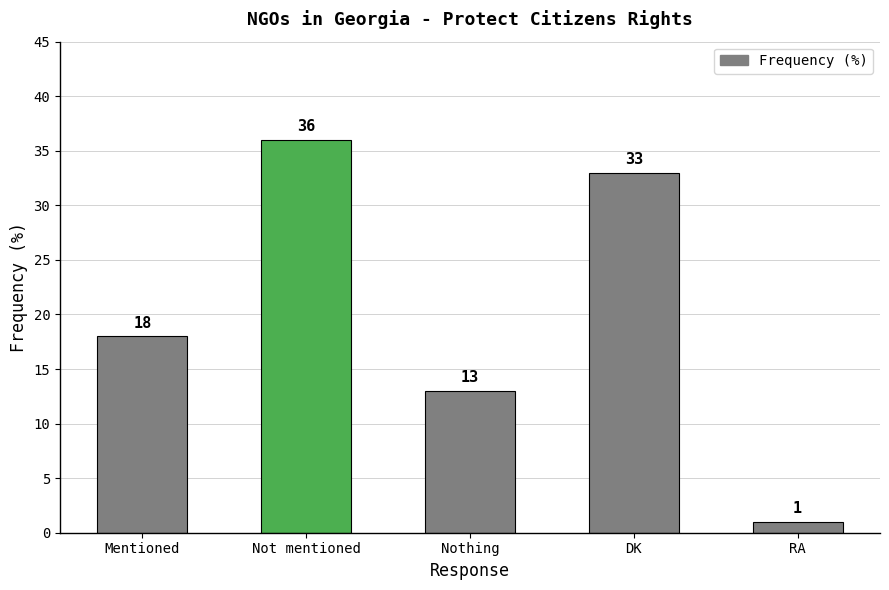

List the labels in order of value, largest first.

Not mentioned, DK, Mentioned, Nothing, RA